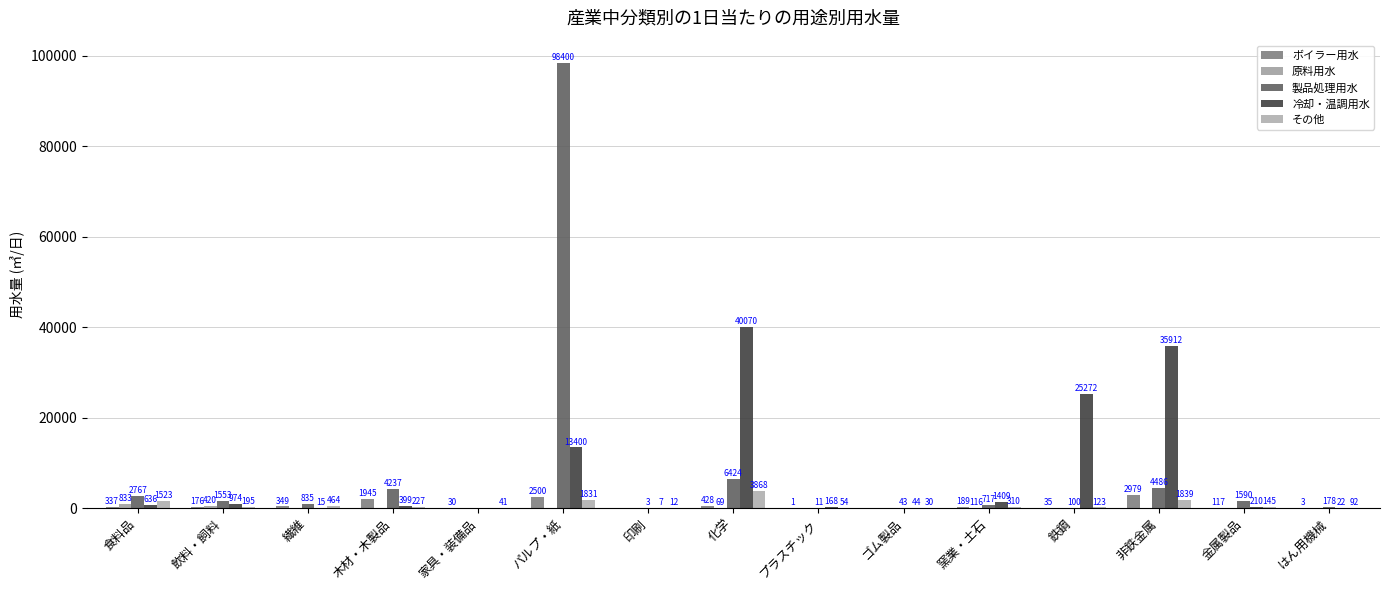

Does the chart contain stacked bars?

No